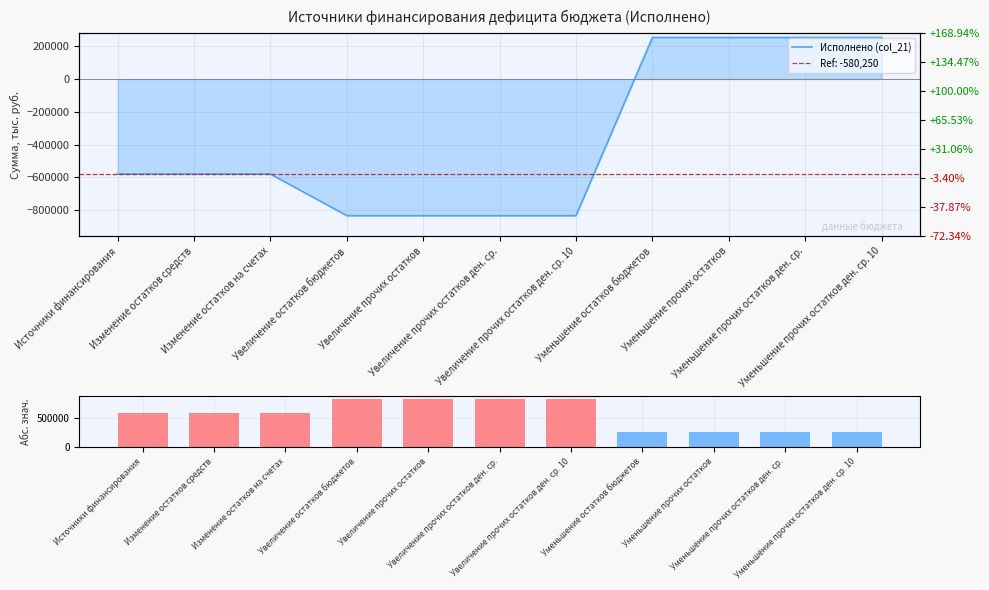

What is the label of the 4th bar from the right?

Уменьшение остатков бюджетов